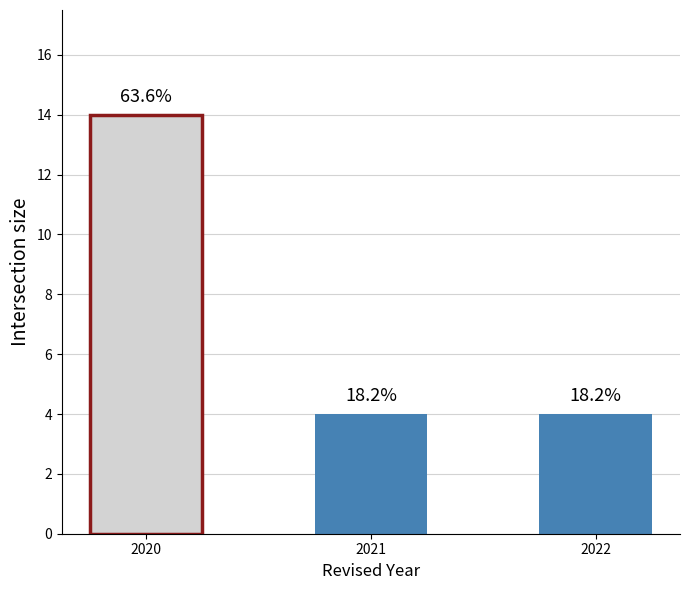

List the labels in order of value, largest first.

2020, 2021, 2022